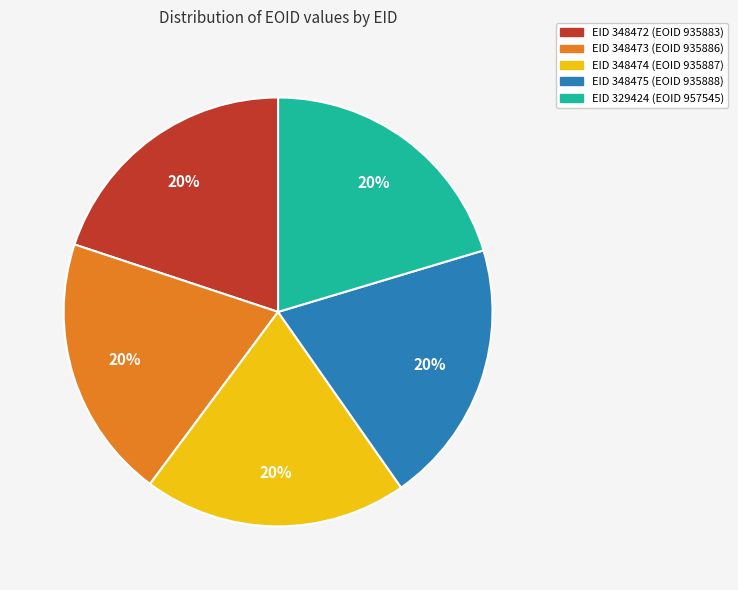

Is there a majority slice in this chart?

No